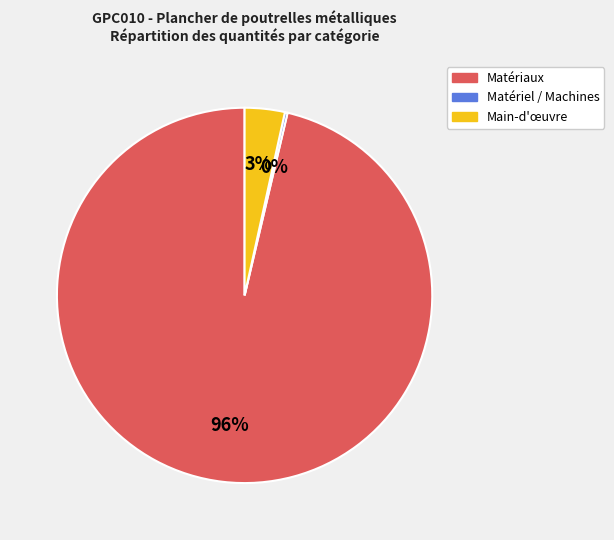

The Main-d'œuvre slice represents 11% of the pie. True or false?

False